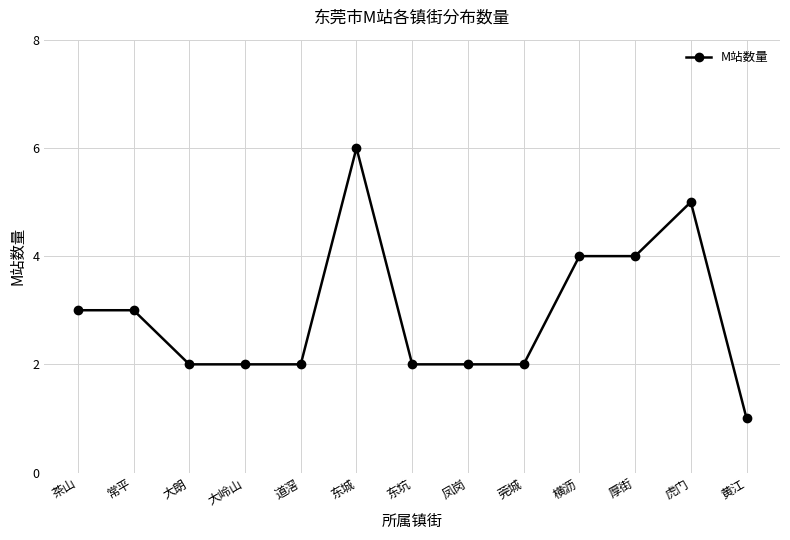

Where does the data first go above 2?

茶山